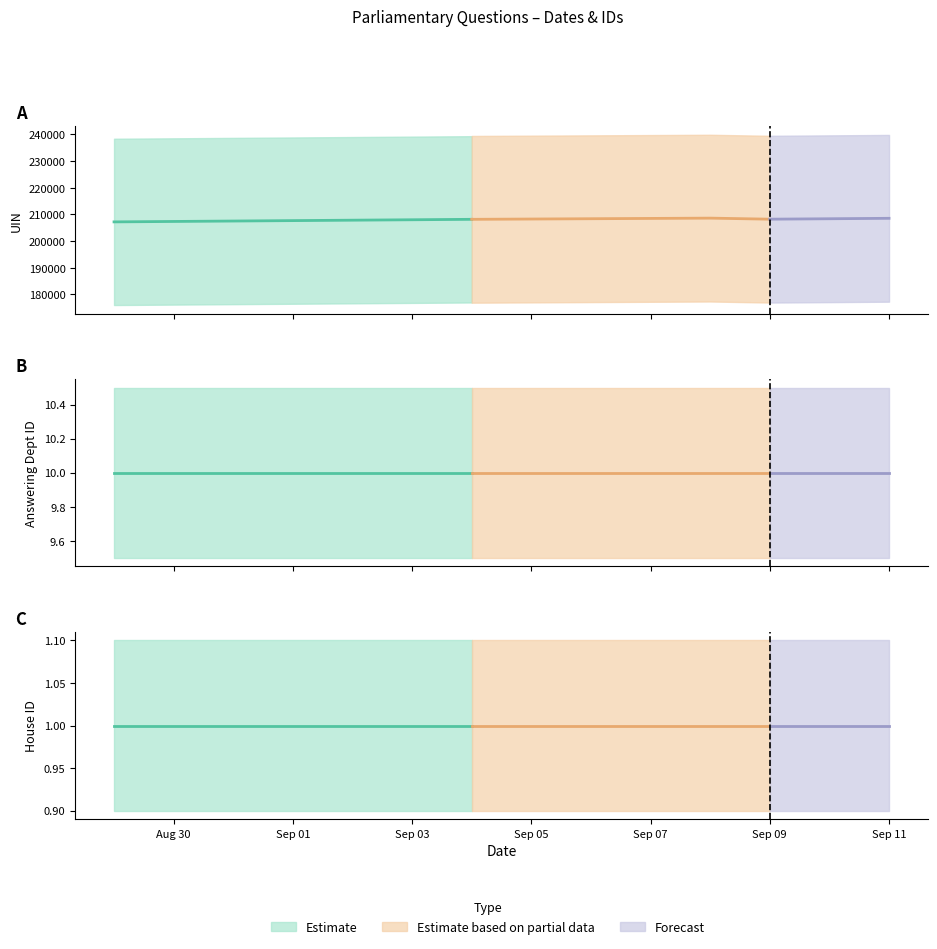

At 2014-09-03, list the series in order from largest to smallest.

uin, answering dept id, house id